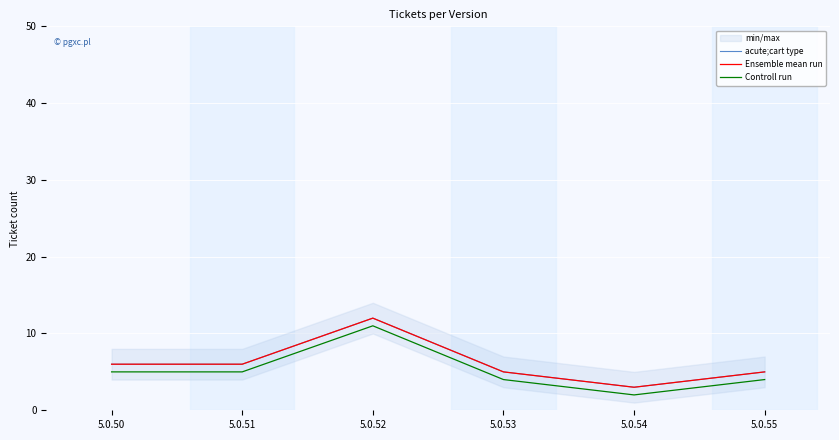

At which label does Controll run first exceed 5?

5.0.52